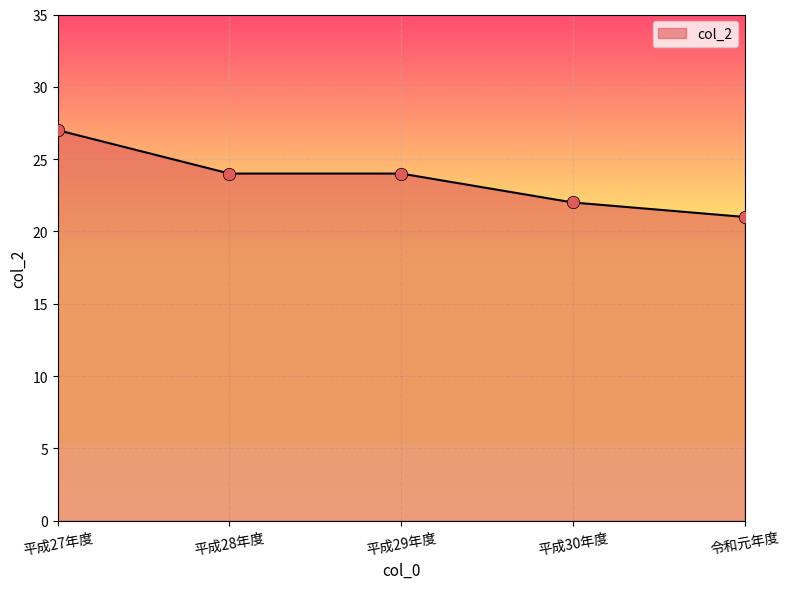

Which has a higher value, 平成27年度 or 平成30年度?

平成27年度